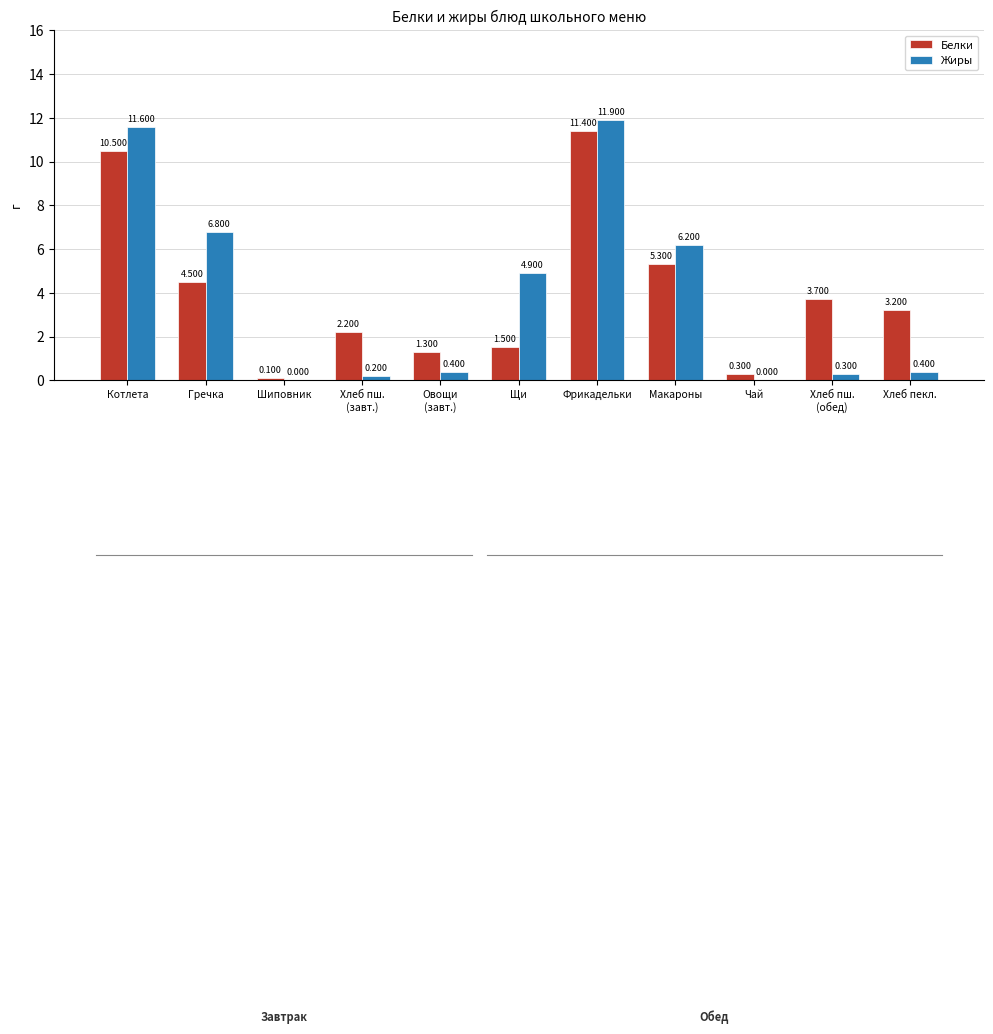

At which label does Белки reach its peak?

Фрикадельки